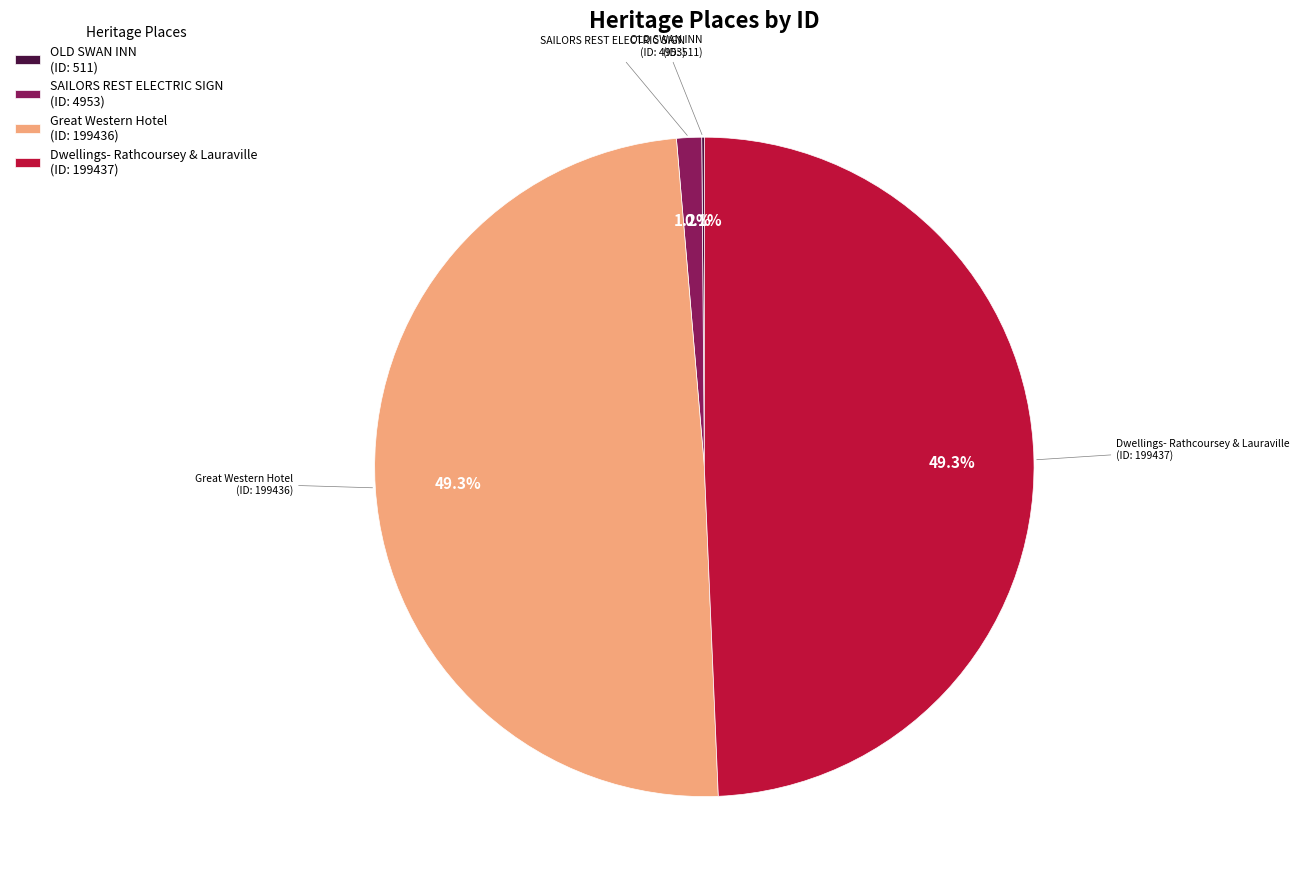

Do Great Western Hotel and SAILORS REST ELECTRIC SIGN together represent more than half of the pie?

Yes